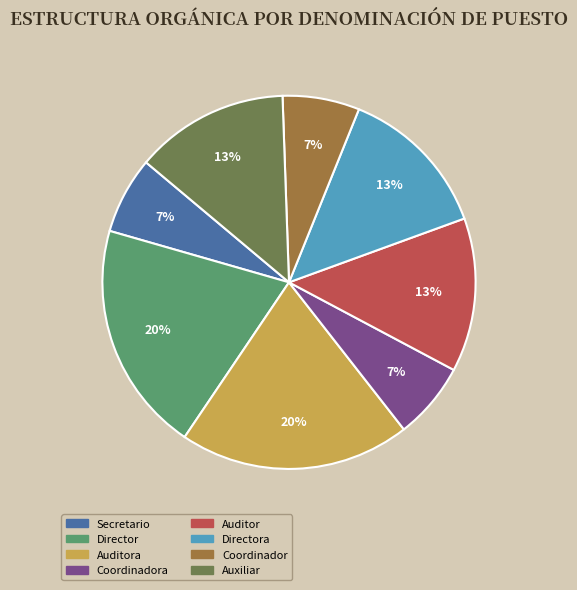

Is there a majority slice in this chart?

No